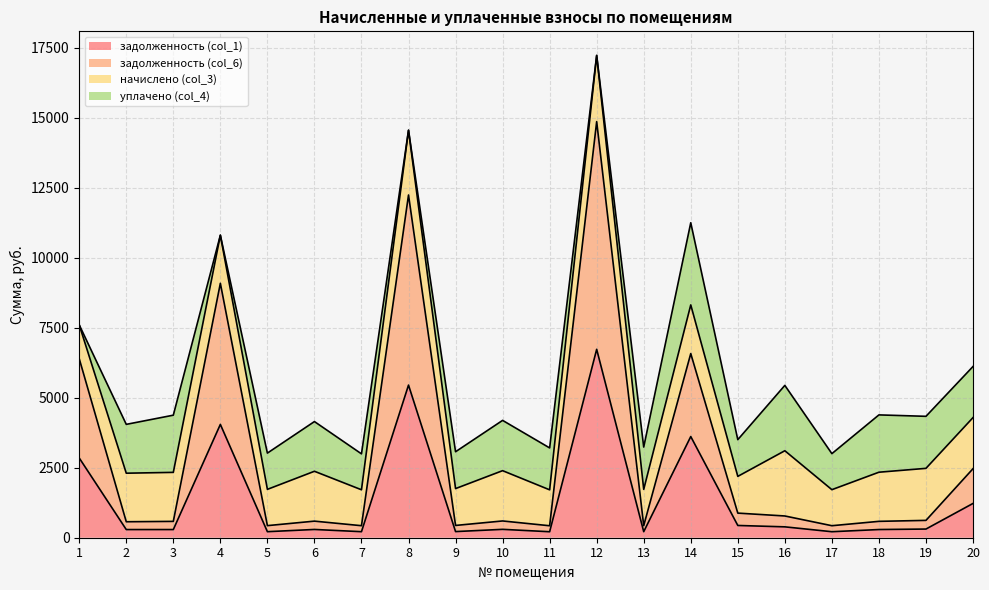

What is the maximum value for задолженность (col_6)?

14867.0